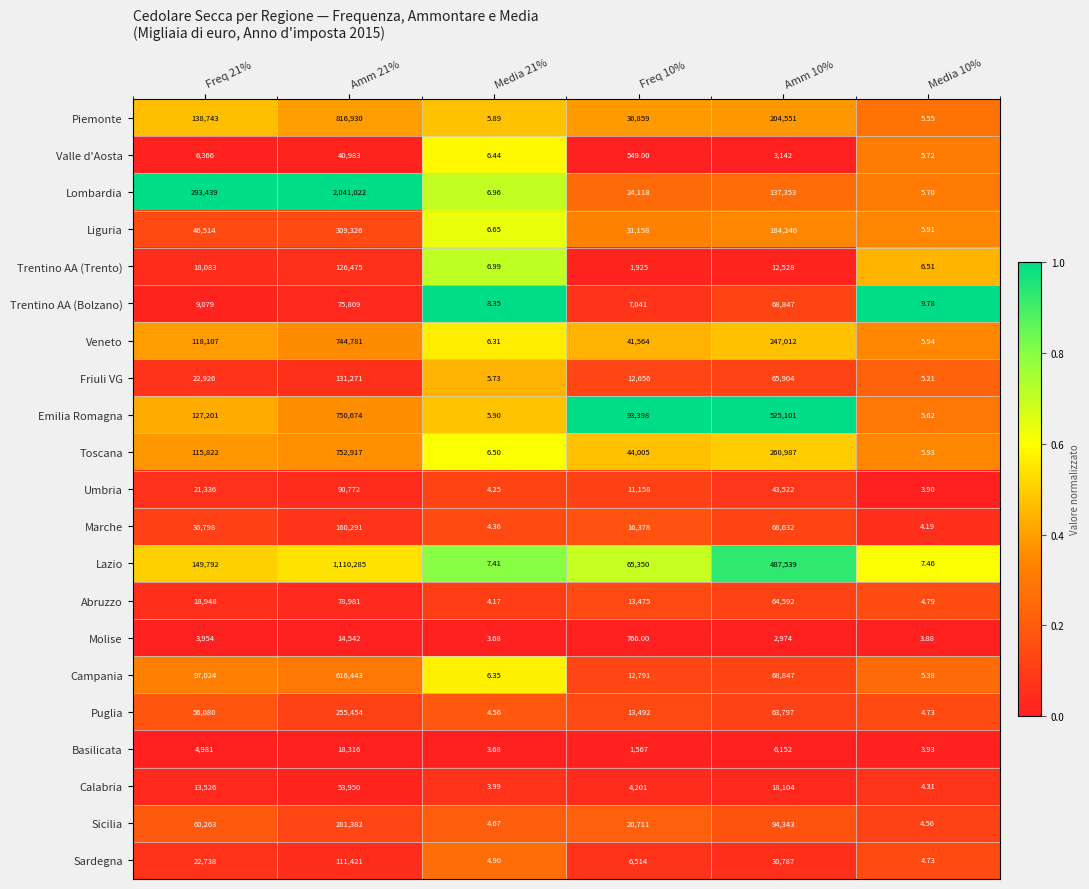

Which series has the largest total across all categories?

Lombardia